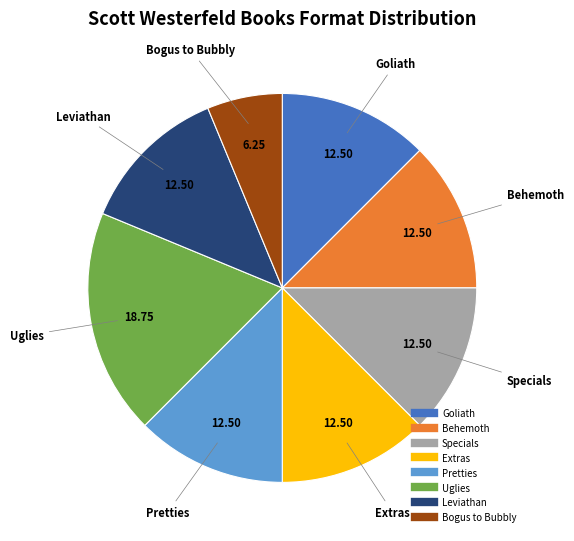

Is there any slice that represents more than half of the pie?

No